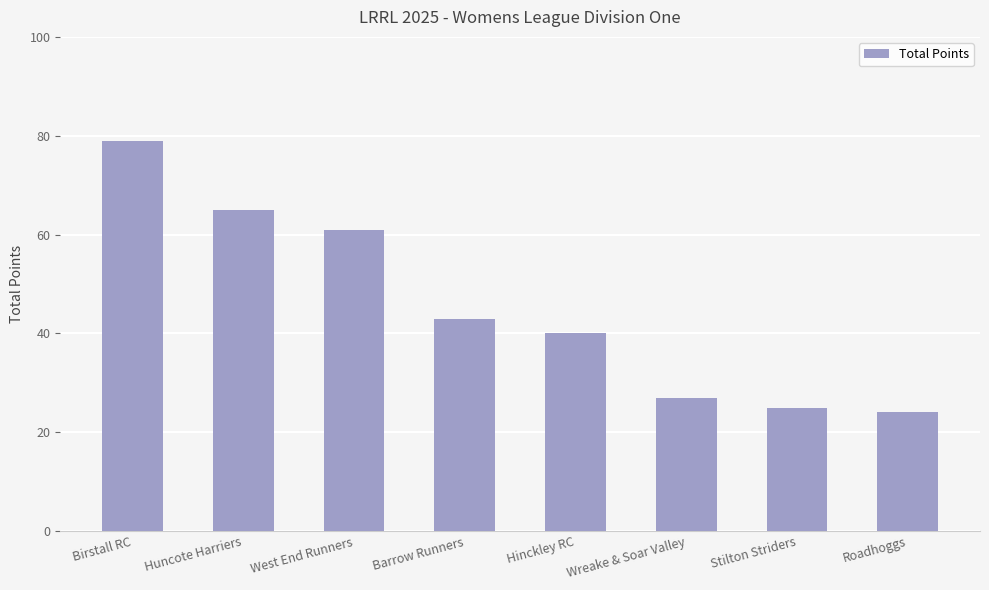

What is the smallest value displayed?

24